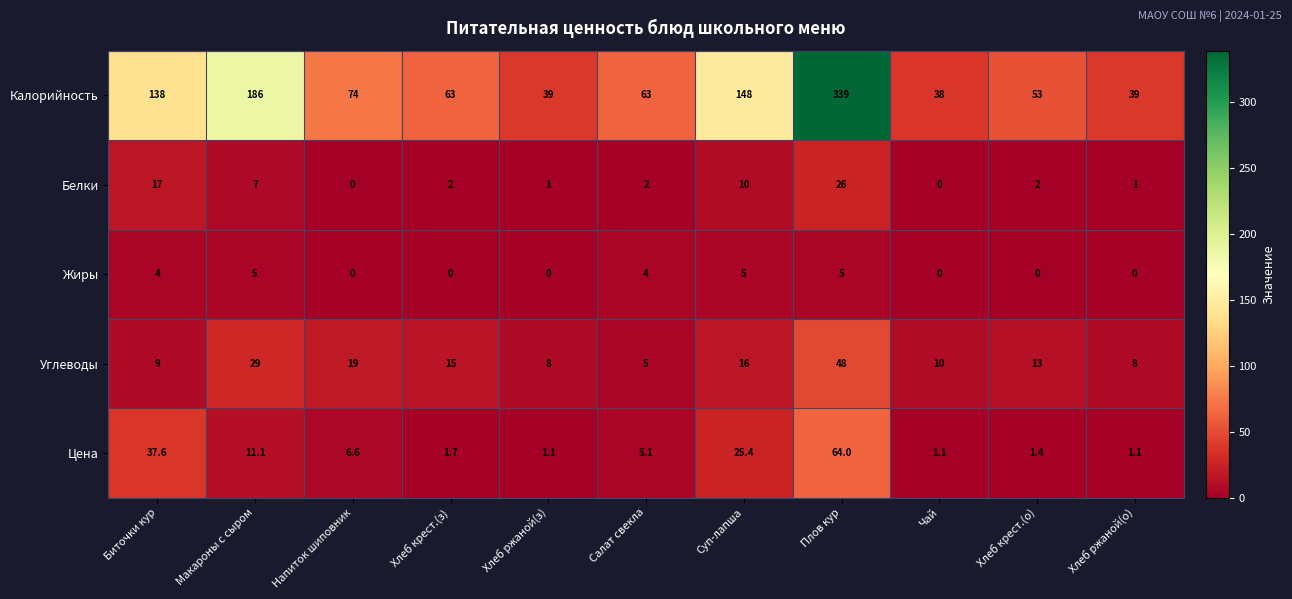

What is the lowest value of the Цена series?

1.1